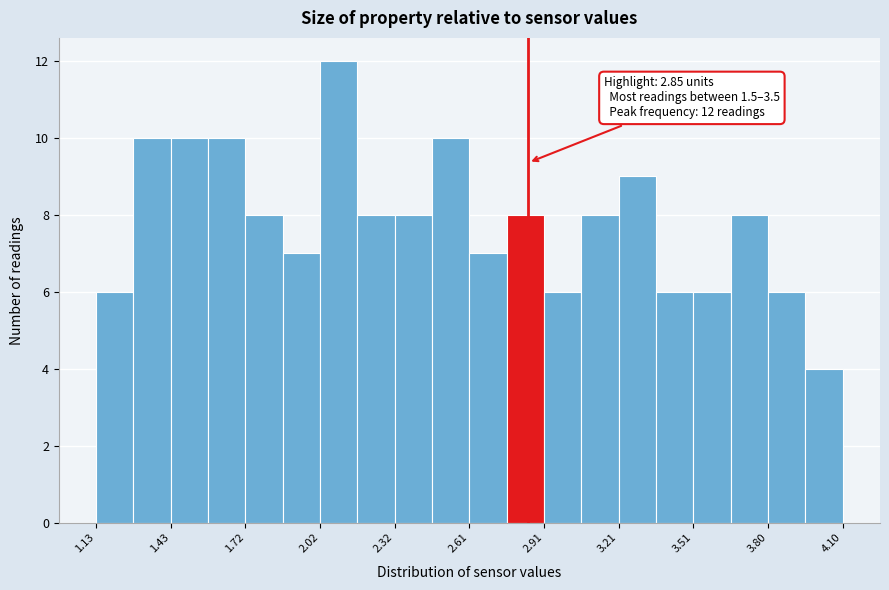

Around what value on the x-axis is the tallest bar? Give the approximate position of its centre, as read against the axis.

2.10